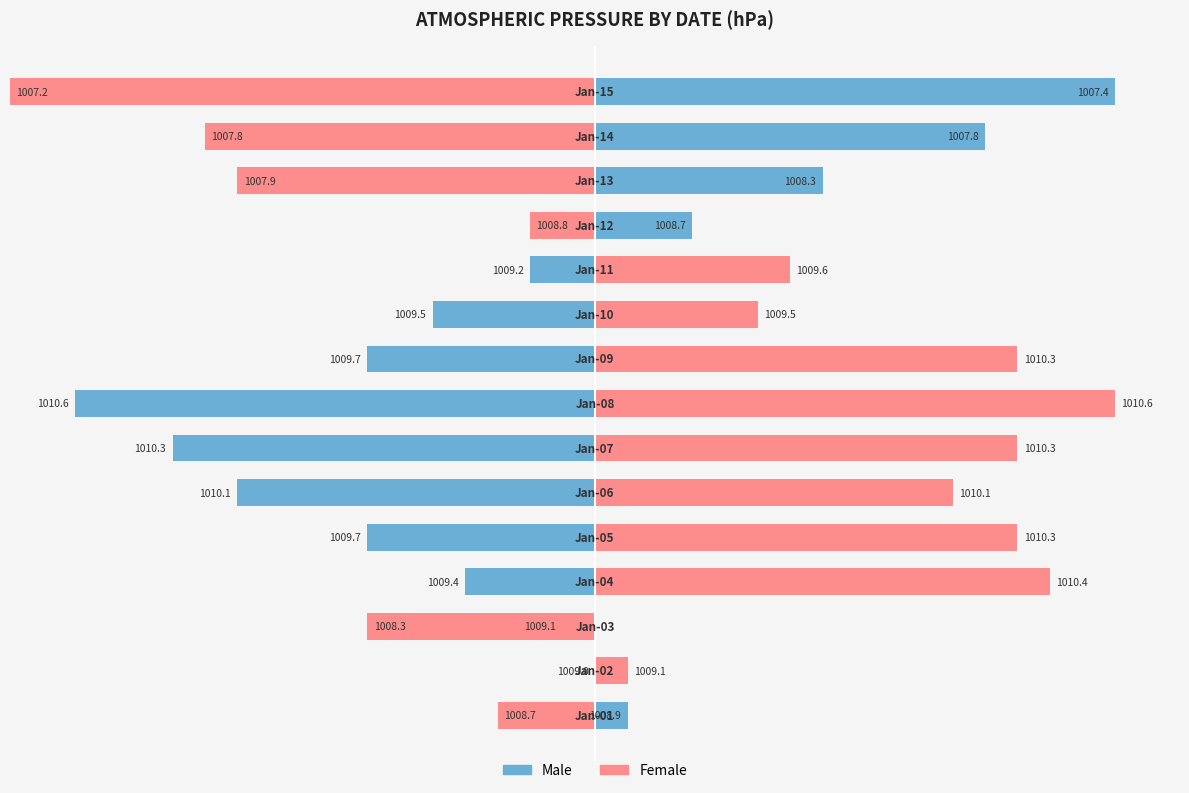

Where is Male nearest to the value 0?

1